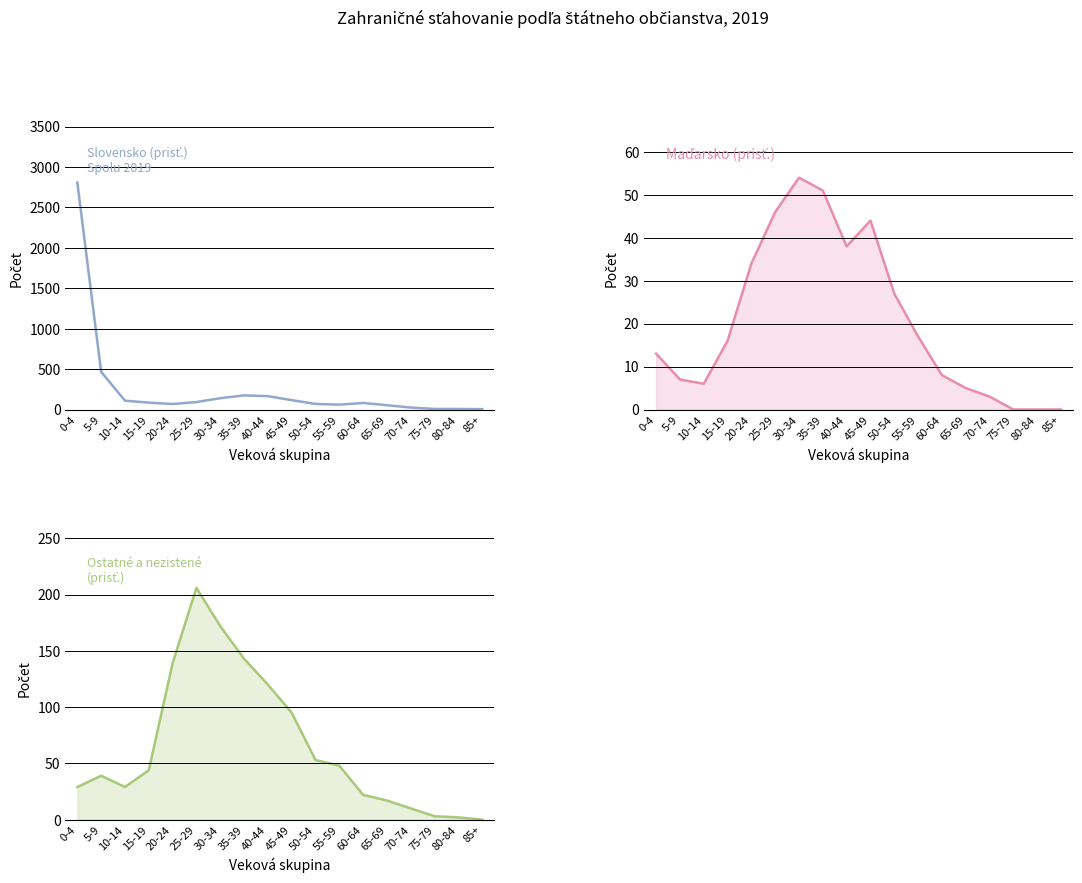

Reading right to left, list all the values displayed in this chart.

Slovensko (prisť.): 85+=5	80-84=6	75-79=7	70-74=24	65-69=53	60-64=81	55-59=60	50-54=69	45-49=116	40-44=165	35-39=175	30-34=140	25-29=92	20-24=68	15-19=85	10-14=109	5-9=466	0-4=2809
Maďarsko (prisť.): 85+=0	80-84=0	75-79=0	70-74=3	65-69=5	60-64=8	55-59=17	50-54=27	45-49=44	40-44=38	35-39=51	30-34=54	25-29=46	20-24=34	15-19=16	10-14=6	5-9=7	0-4=13
Ostatné a nezistené (prisť.): 85+=0	80-84=2	75-79=3	70-74=10	65-69=17	60-64=22	55-59=48	50-54=53	45-49=95	40-44=120	35-39=143	30-34=172	25-29=206	20-24=139	15-19=44	10-14=29	5-9=39	0-4=29